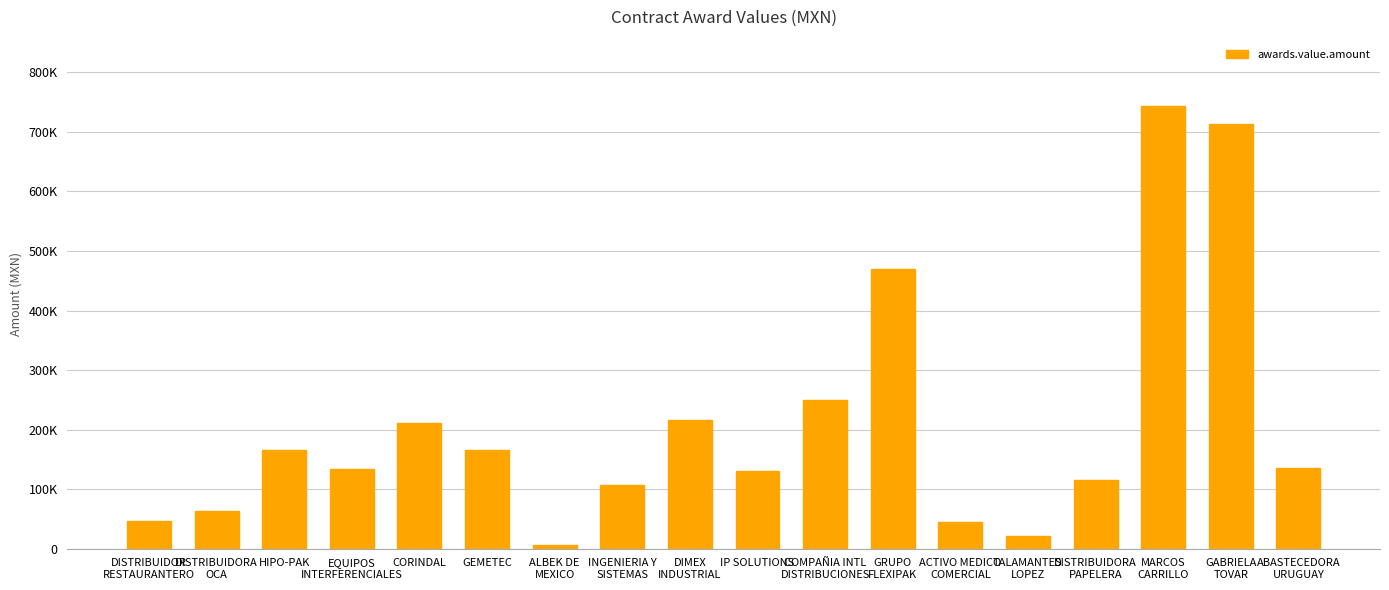

What is the change in value from INGENIERIA Y
SISTEMAS to TALAMANTES
LOPEZ?

-85997.3